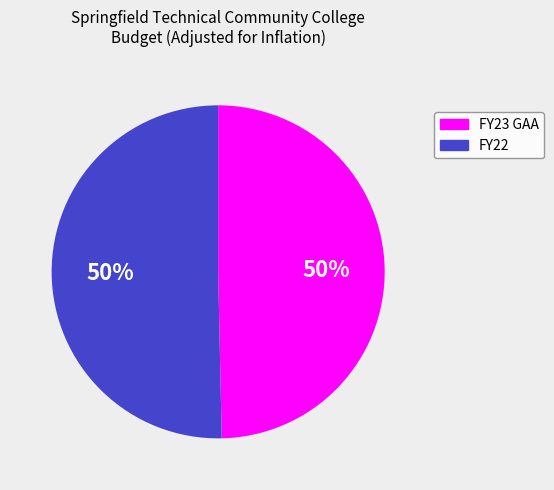

How many slices are in this pie chart?

2